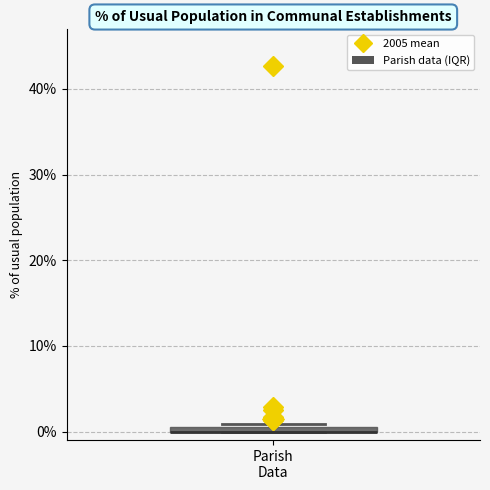

Where is the upper edge of the box for Parish Data on the y-axis? The values are not printed on the chart, so give them approximately, as read against the axis.

1